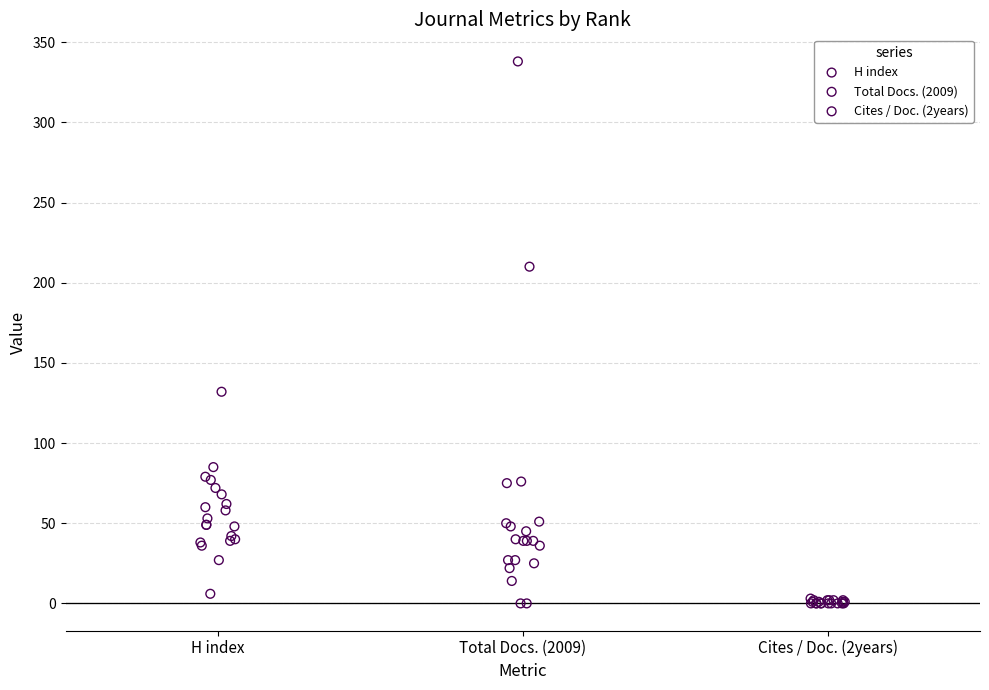

Which series reaches the maximum Y coordinate?

Total Docs. (2009)